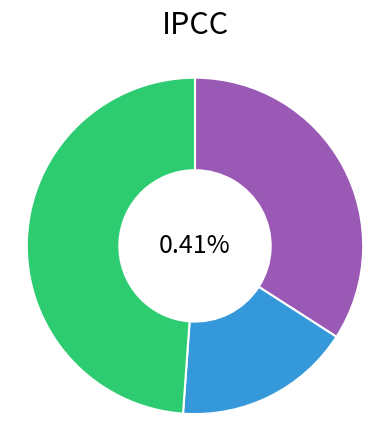

Approximately how many times larger is the value at - compared to down?

2.9